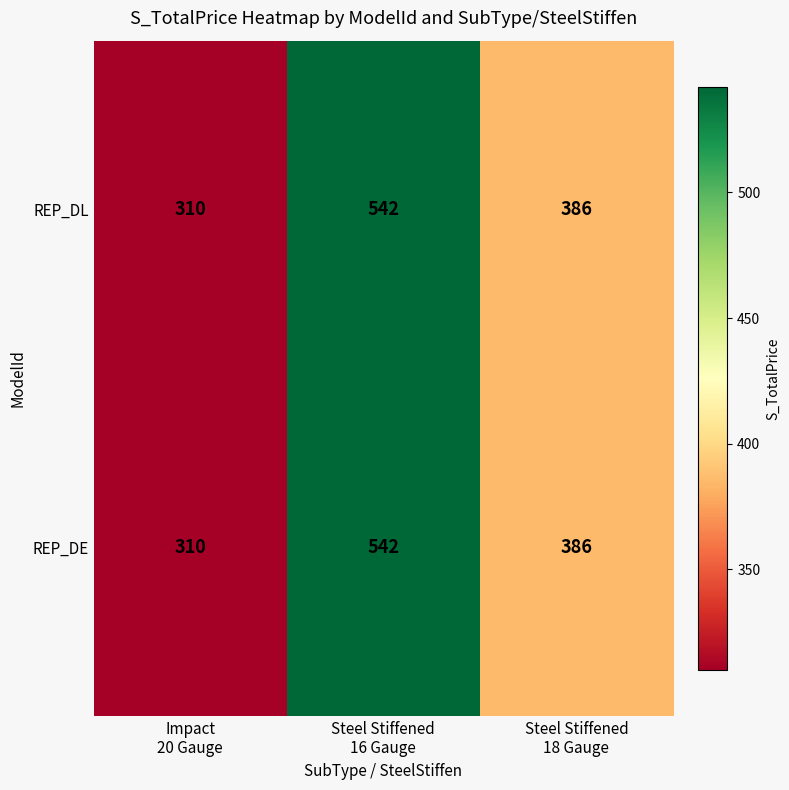

At how many categories does at least one series exceed 481?

1